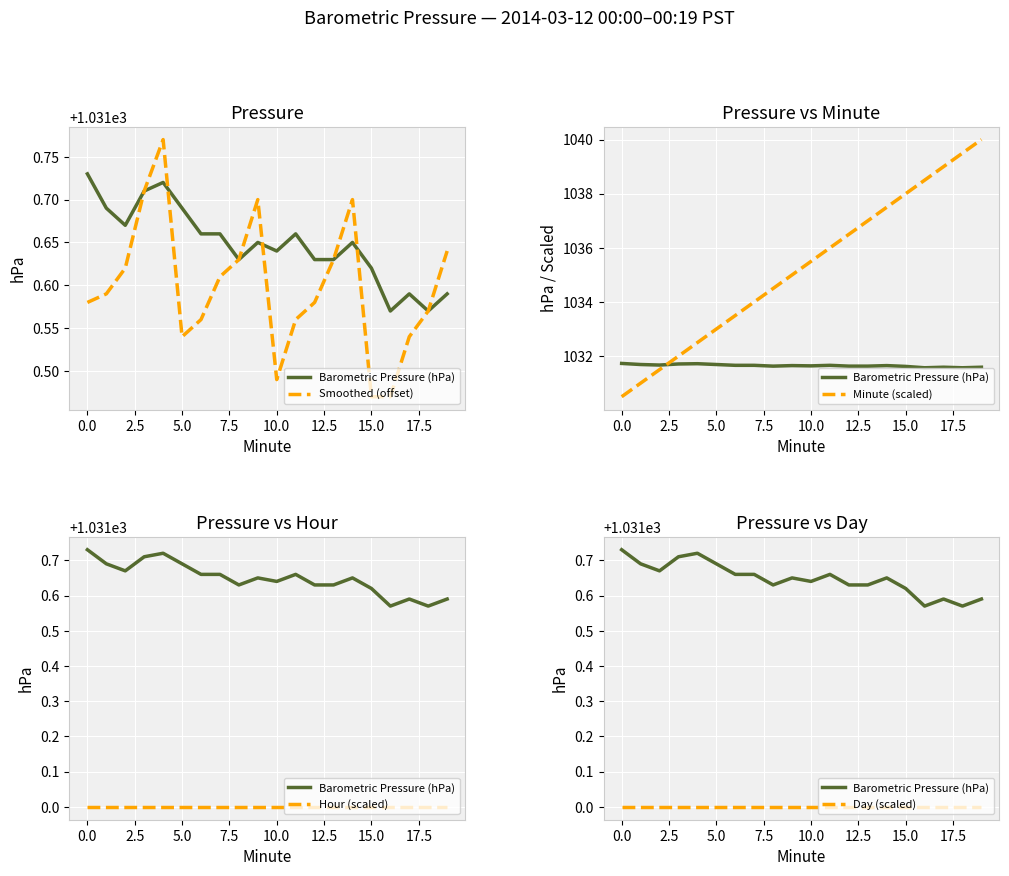

True or false: Hour (scaled) and Day (scaled) cross at least once.

False